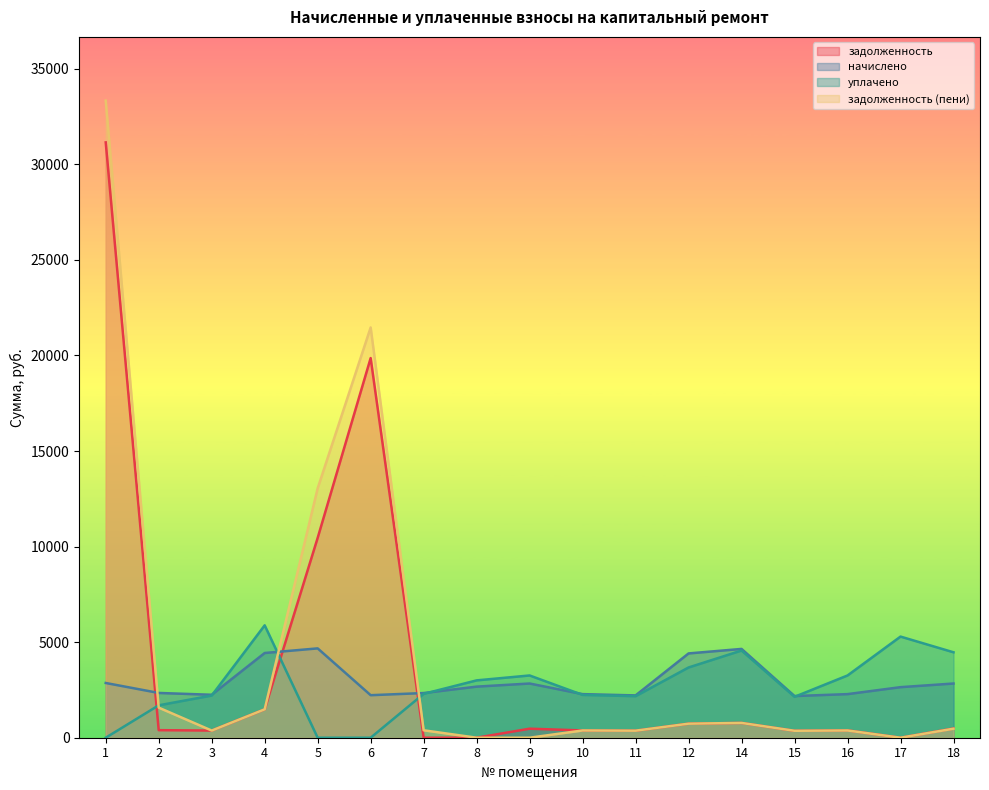

Which label corresponds to the smallest value in the chart?

7